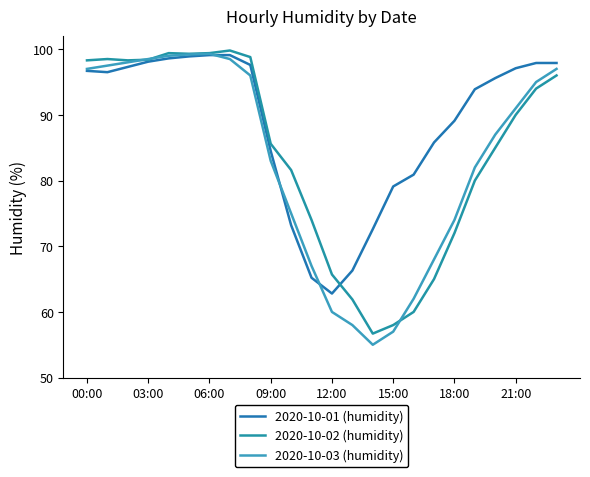

What is the maximum value shown in the chart?

99.8